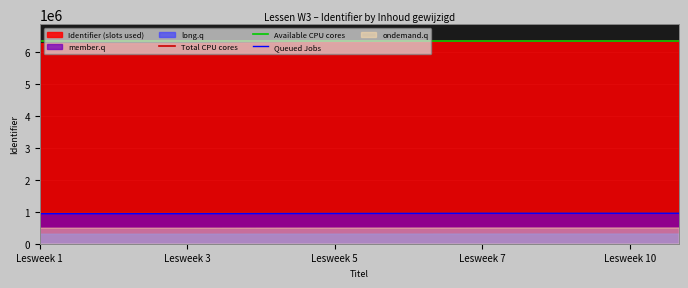

True or false: Available CPU cores and Queued Jobs intersect in this chart.

False